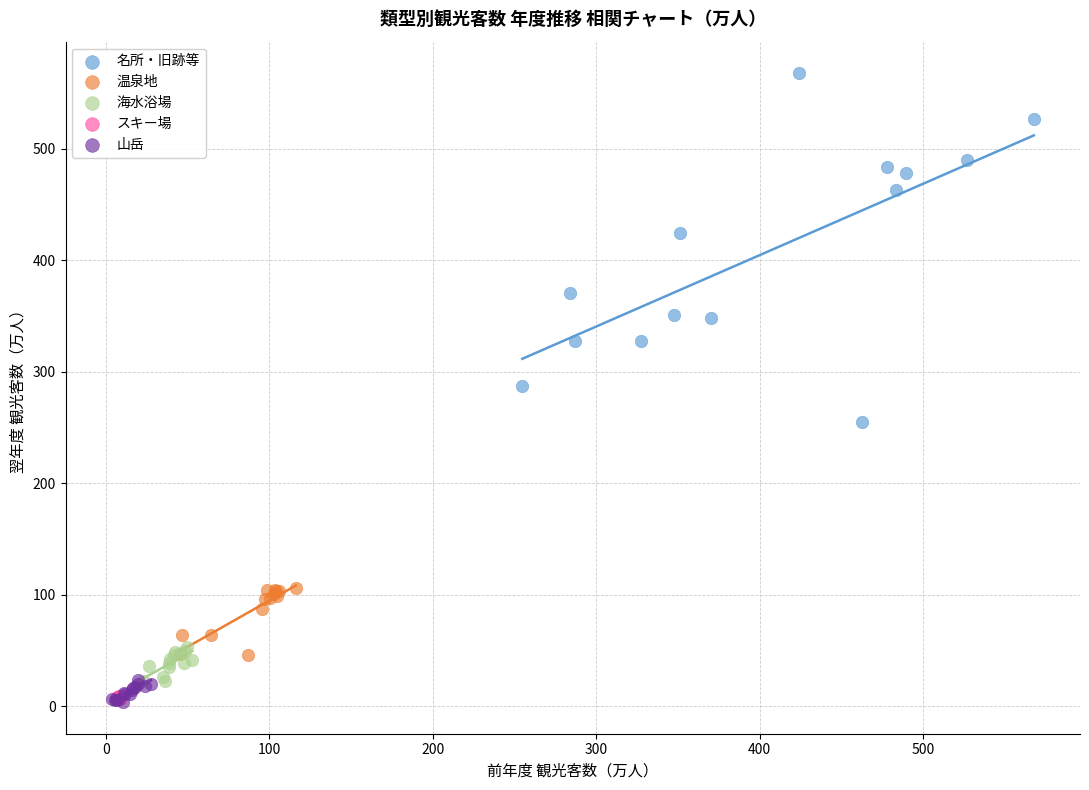

Which series has the largest Y range (max minus min)?

名所・旧跡等